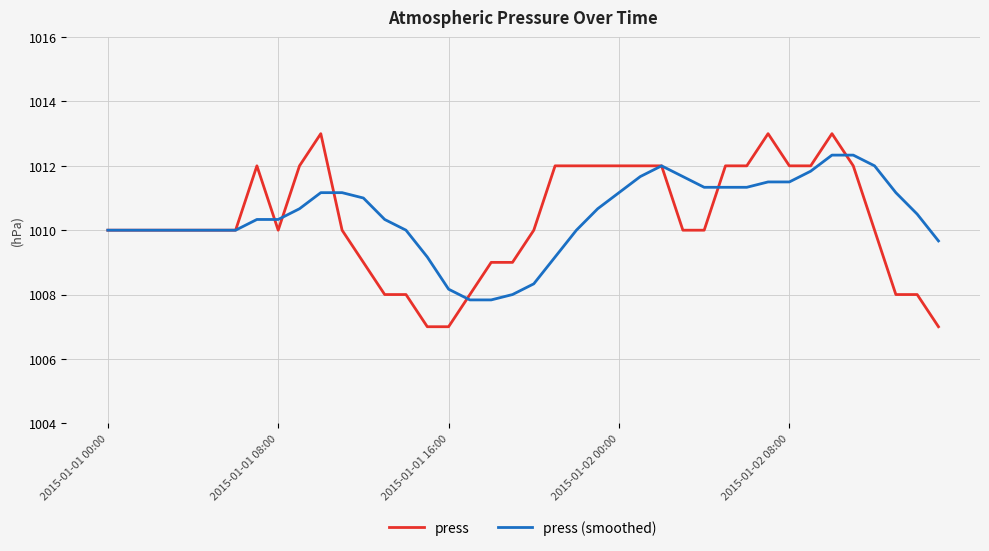

True or false: press (smoothed) has more than 0 interior local peaks.

True